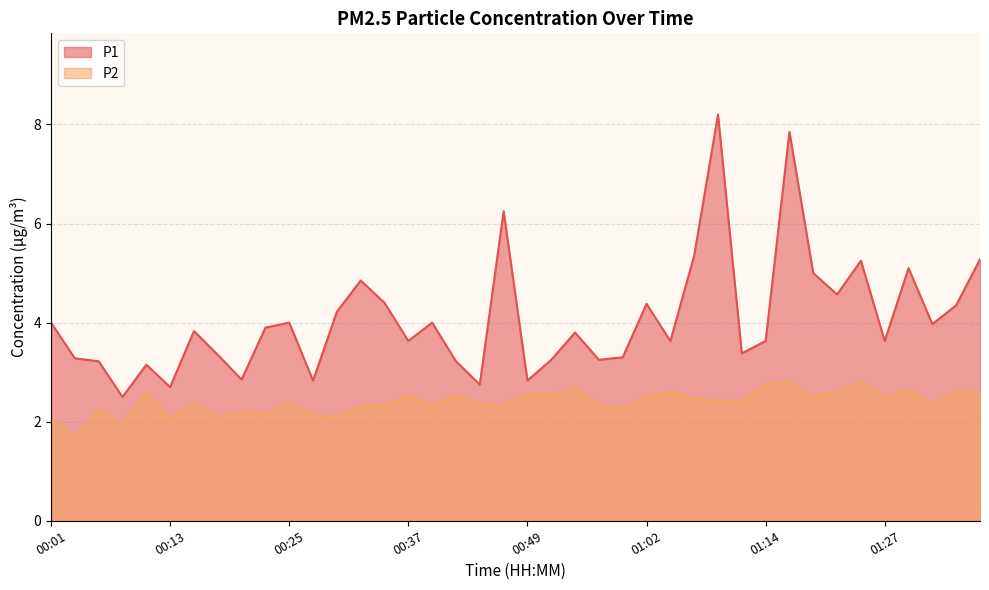

In P2, how many points are higher than both neighbors (excluding endpoints)?

13